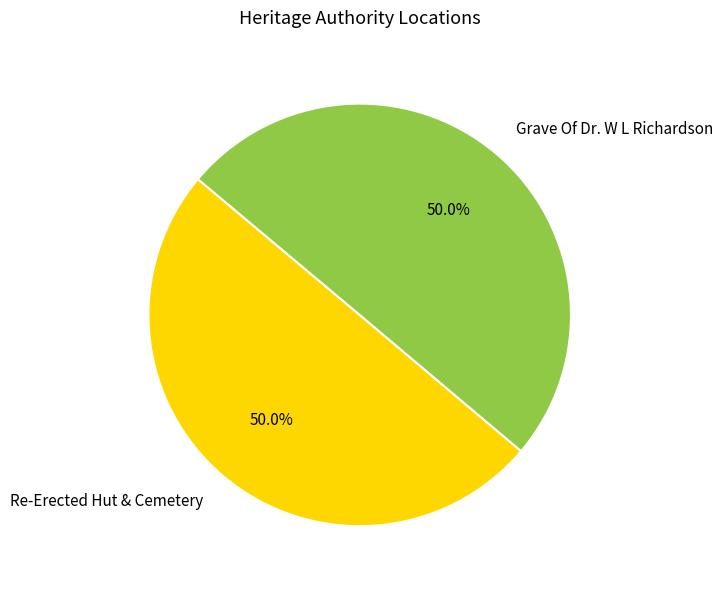

How much of the chart is everything except Grave Of Dr. W L Richardson?

50.0%